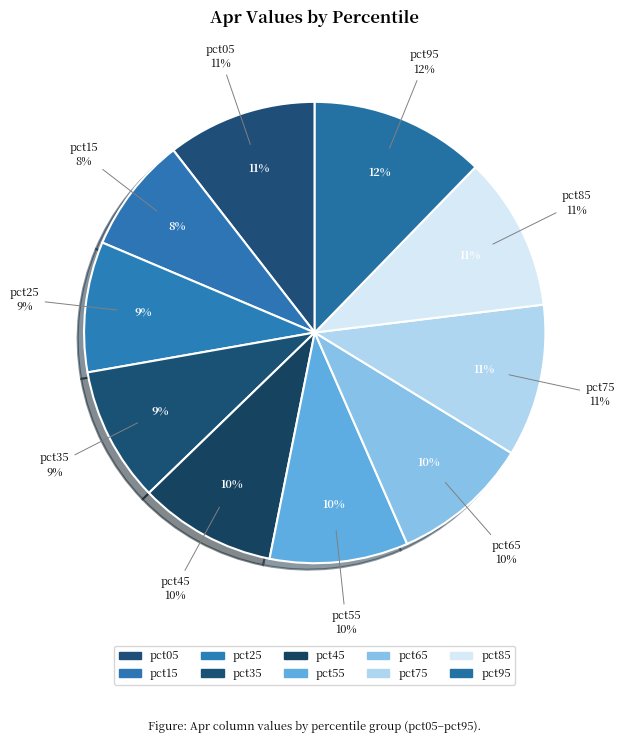

What percentage do pct35 and pct55 together represent?

19.2%